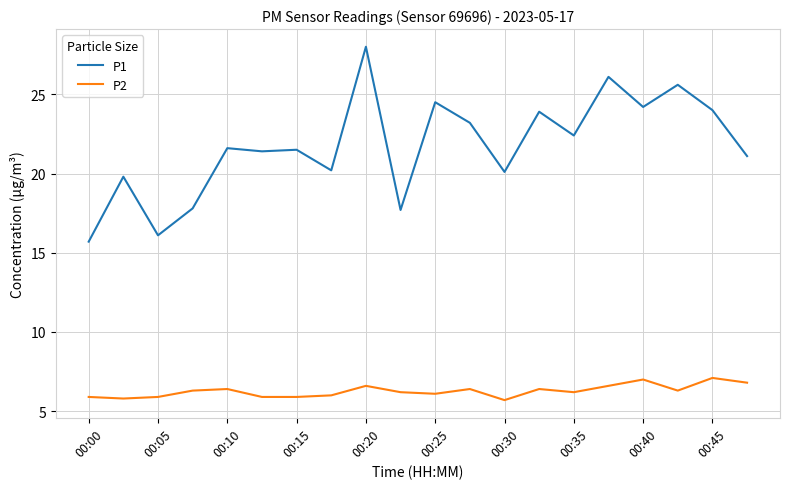

True or false: P2 and P1 intersect in this chart.

False